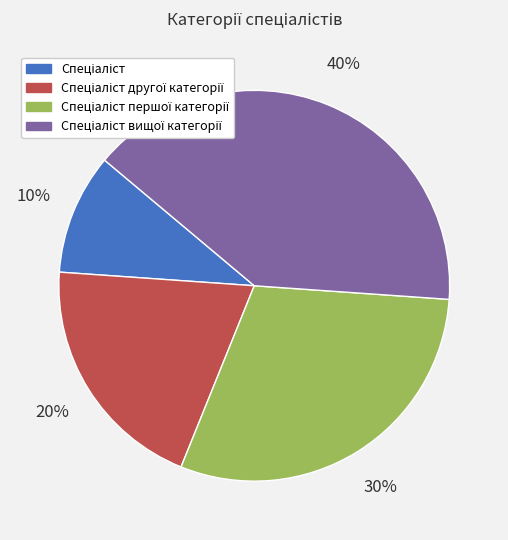

Is there a majority slice in this chart?

No